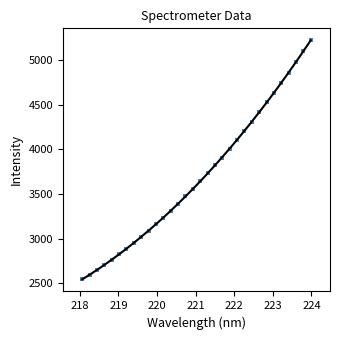

What is the range of Y values (max minus min)?

2678.3